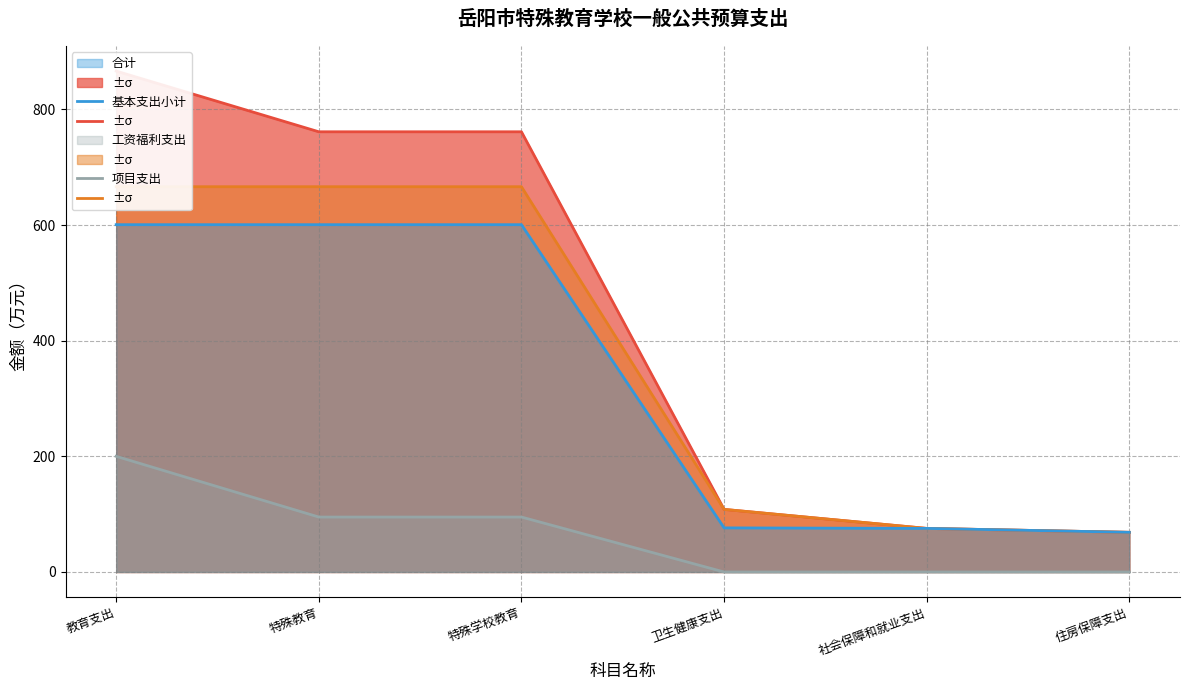

The 项目支出 series shows 200.0 at 教育支出. True or false?

True